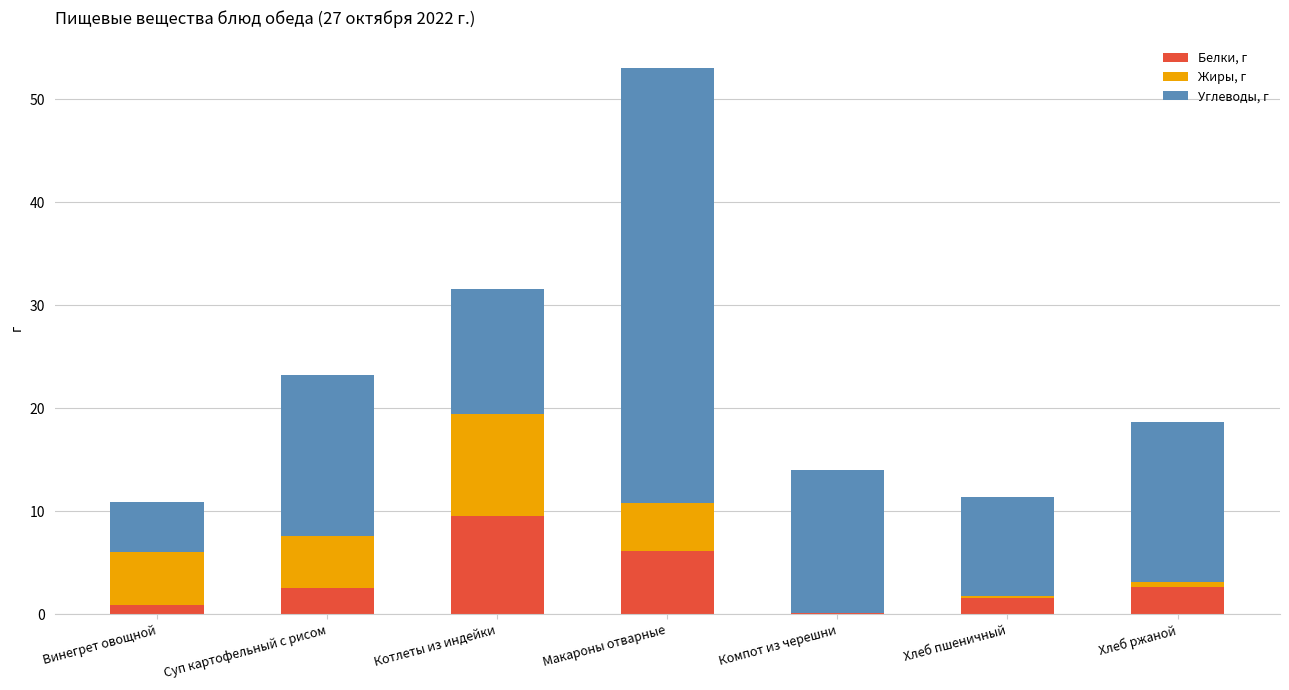

The Белки, г series shows 2.6 at Суп картофельный с рисом. True or false?

True